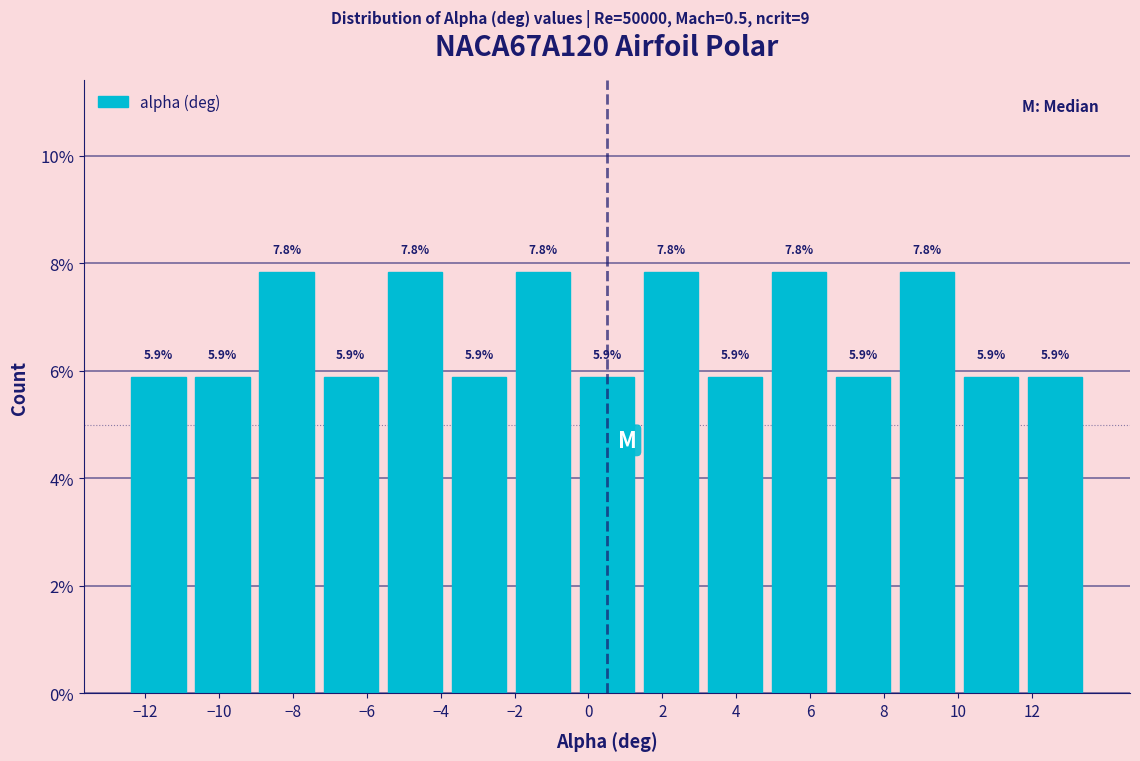

Reading left to right, list every bar in this chart as the range it spans on the x-axis followed by its height. The bar edges are not printed on the chart, so give them approximately, as read against the axis.

-12.4 to -10.8: 5.9
-10.8 to -9.0: 5.9
-9.0 to -7.2: 7.8
-7.2 to -5.6: 5.9
-5.6 to -3.8: 7.8
-3.8 to -2.0: 5.9
-2.0 to -0.4: 7.8
-0.4 to 1.4: 5.9
1.4 to 3.2: 7.8
3.2 to 4.8: 5.9
4.8 to 6.6: 7.8
6.6 to 8.4: 5.9
8.4 to 10.0: 7.8
10.0 to 11.8: 5.9
11.8 to 13.6: 5.9